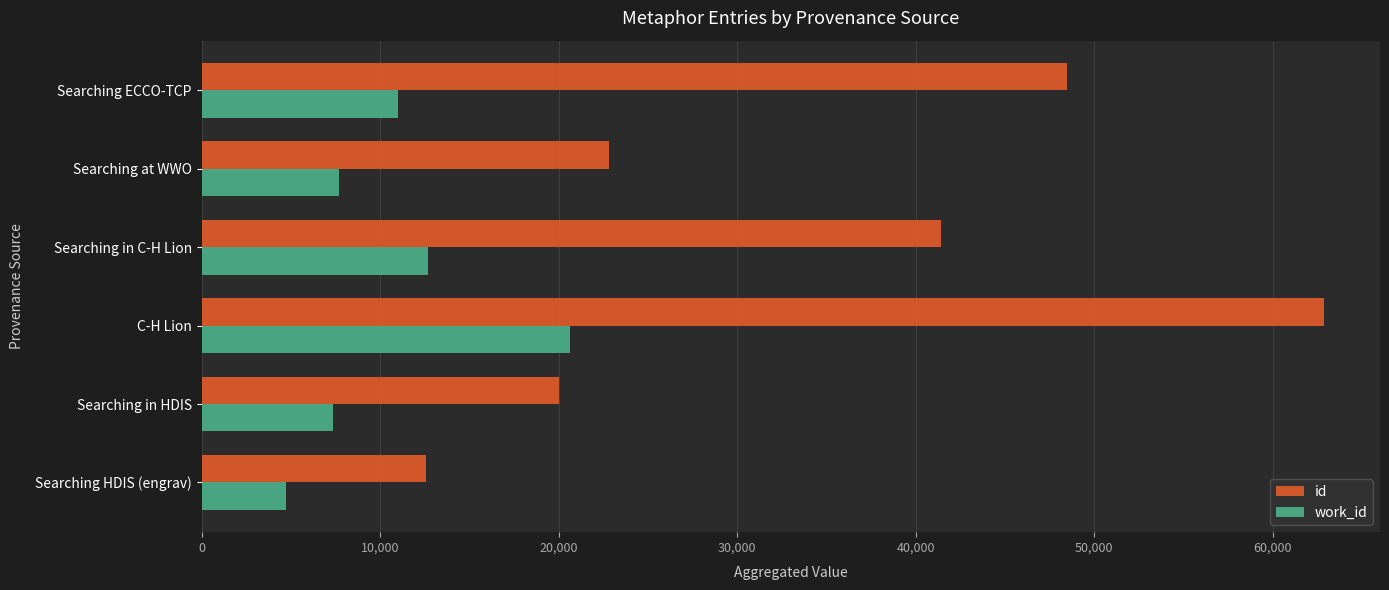

Between C-H Lion and Searching at WWO, which series saw the biggest shift?

id